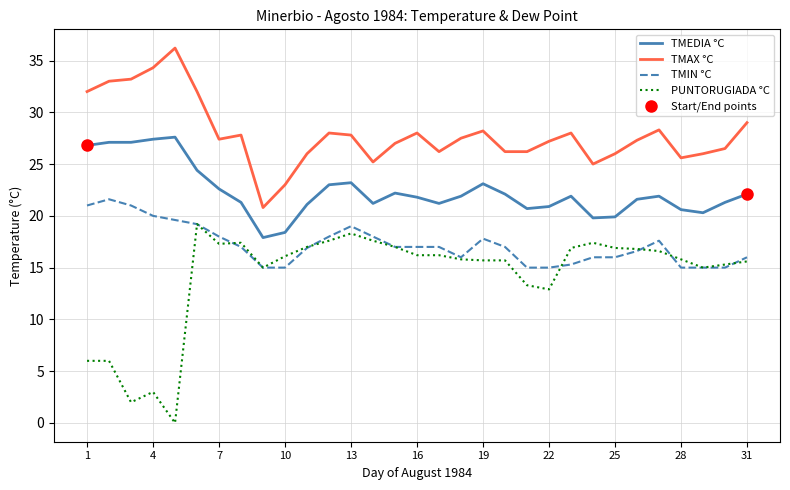

True or false: TMIN °C and TMEDIA °C intersect in this chart.

False